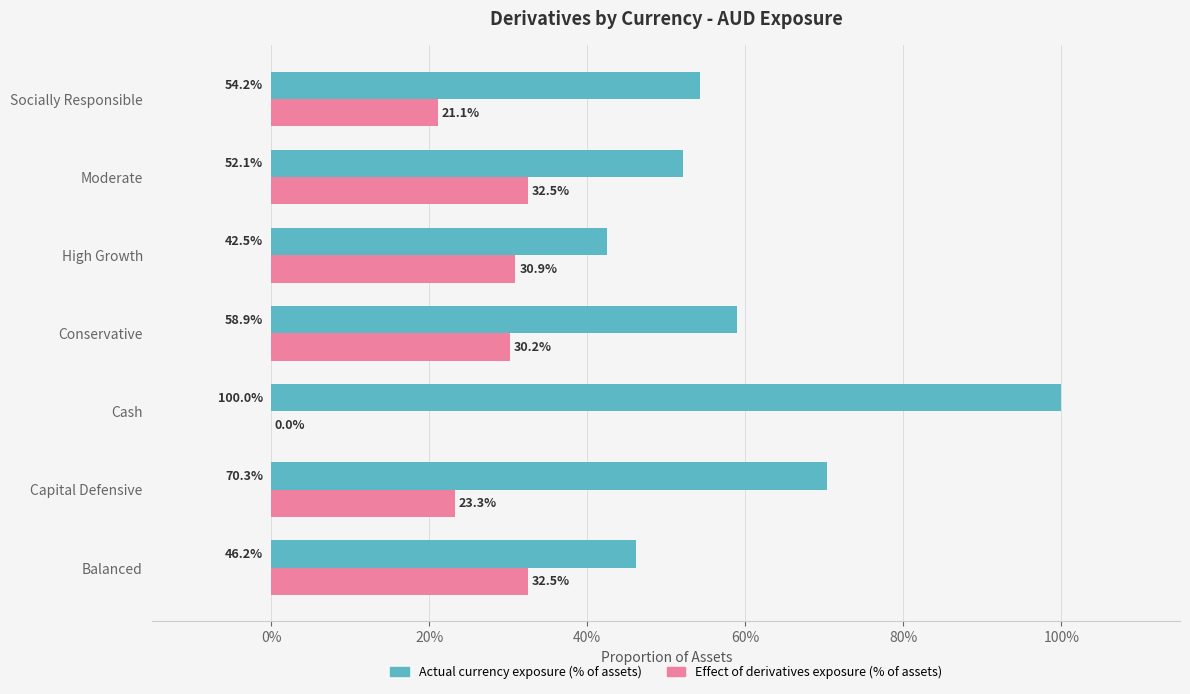

At how many categories does at least one series exceed 0?

7